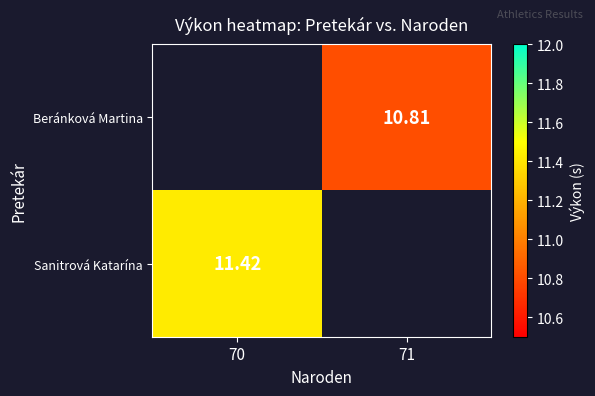

Is it true that Sanitrová Katarína equals 11.4 at 70?

True